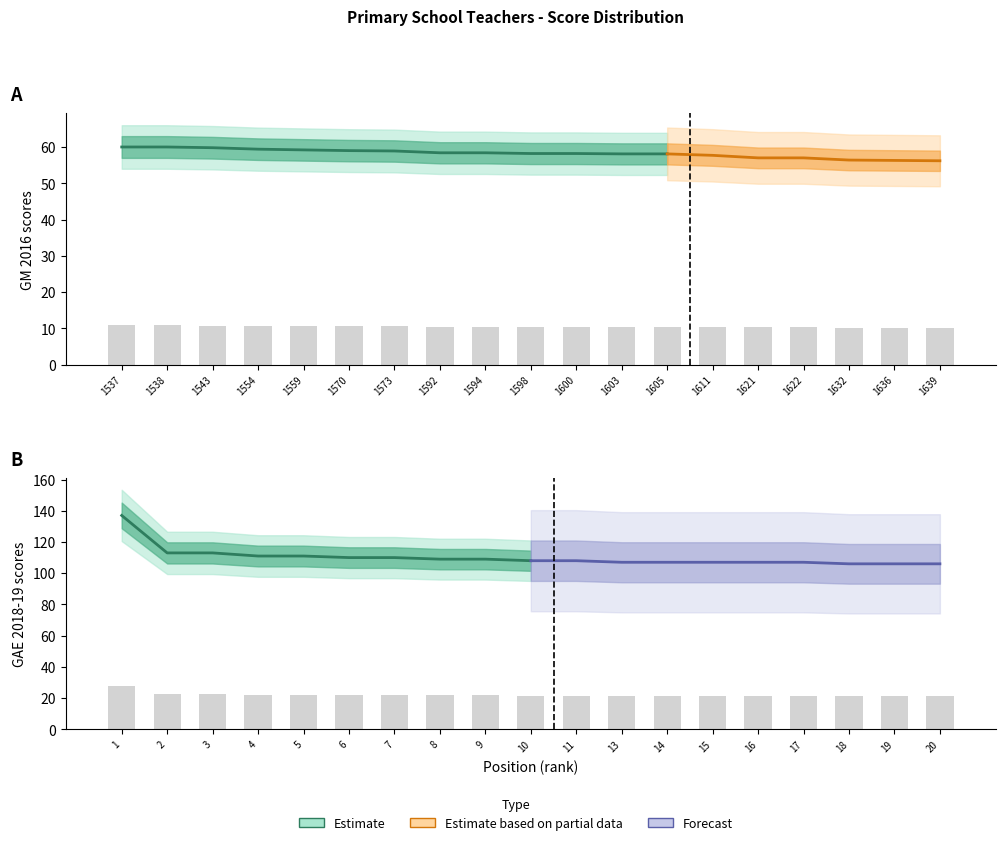

Where is GM_points nearest to the value 10?

1639